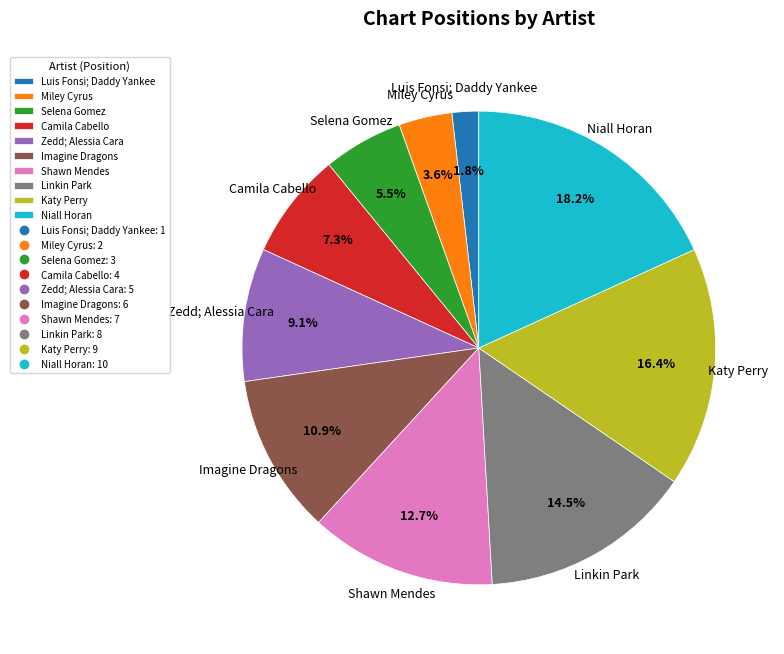

What percentage do Niall Horan and Imagine Dragons together represent?

29.1%